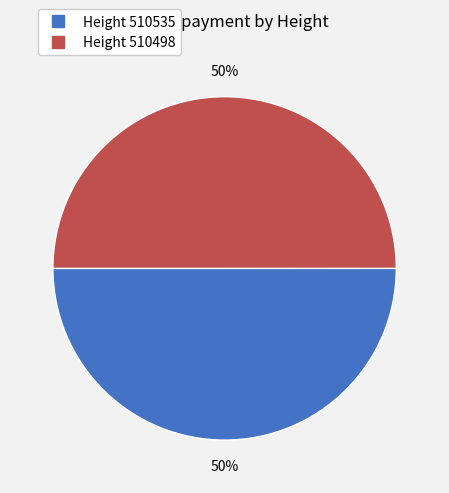

To the nearest percent, what is the average slice percentage?

50%